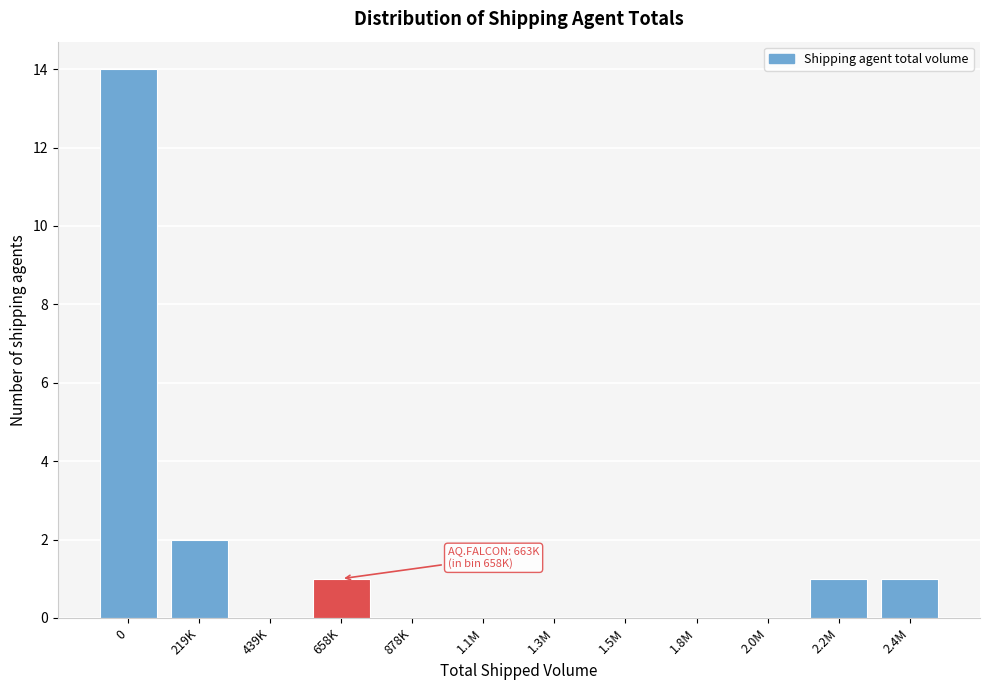

Reading right to left, list all the values displayed in this chart.

2.4M=1	2.2M=1	2.0M=0	1.8M=0	1.5M=0	1.3M=0	1.1M=0	878K=0	658K=1	439K=0	219K=2	0=14